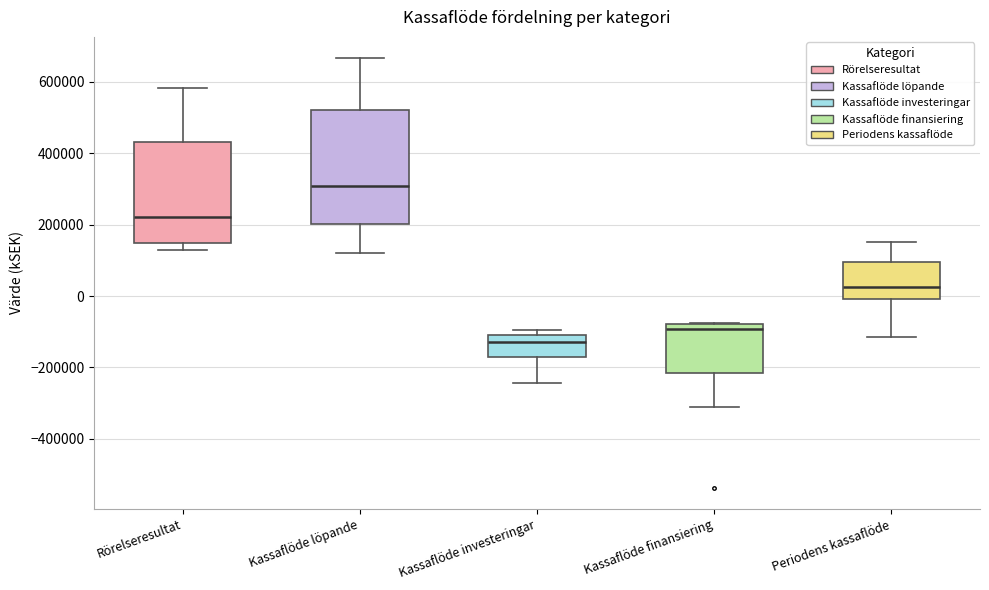

Which box has the lowest median line?

Kassaflöde investeringar